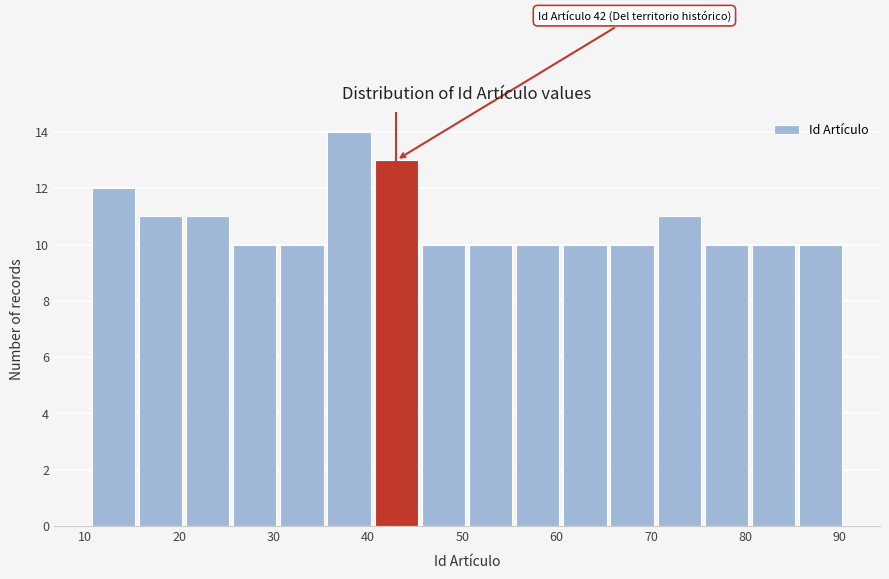

Which range on the x-axis has the tallest bar?

35.5 to 40.5